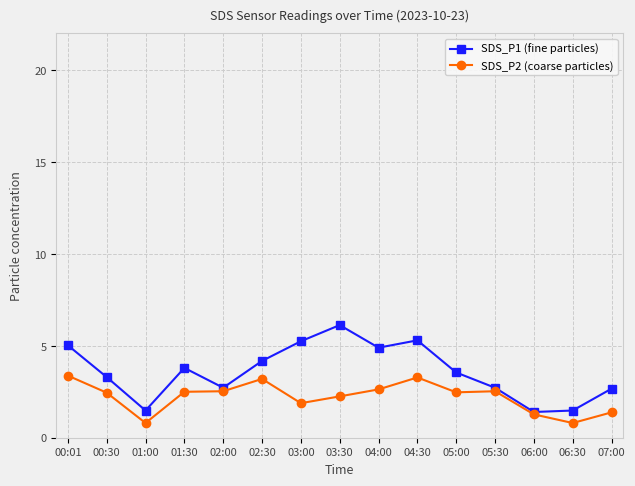

Between 00:30 and 01:00, which series saw the biggest shift?

SDS_P1 (fine particles)